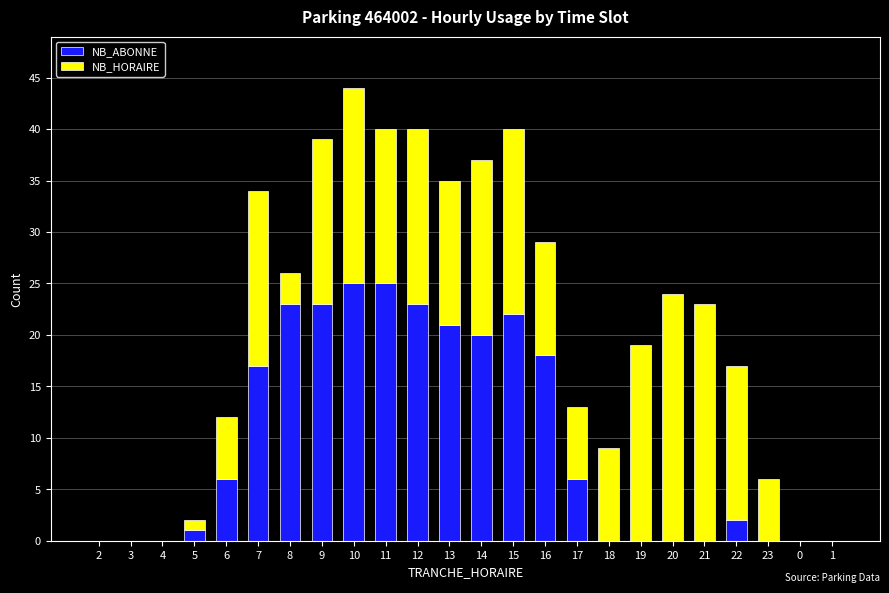

How many data points does each series have?

24